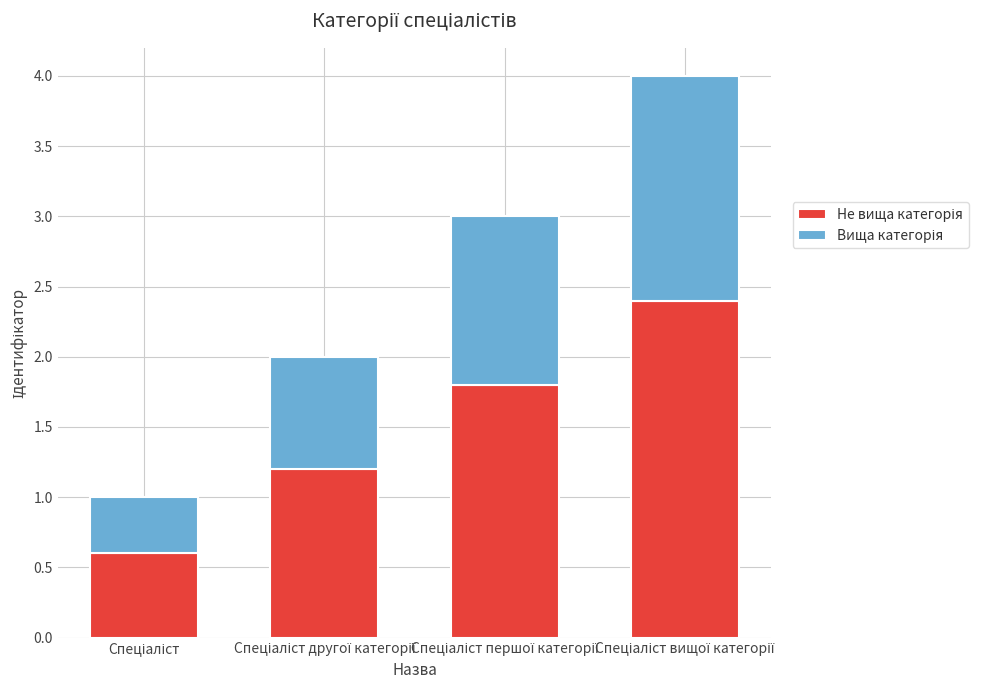

List the series in order of their overall mean, highest first.

Не вища категорія, Вища категорія